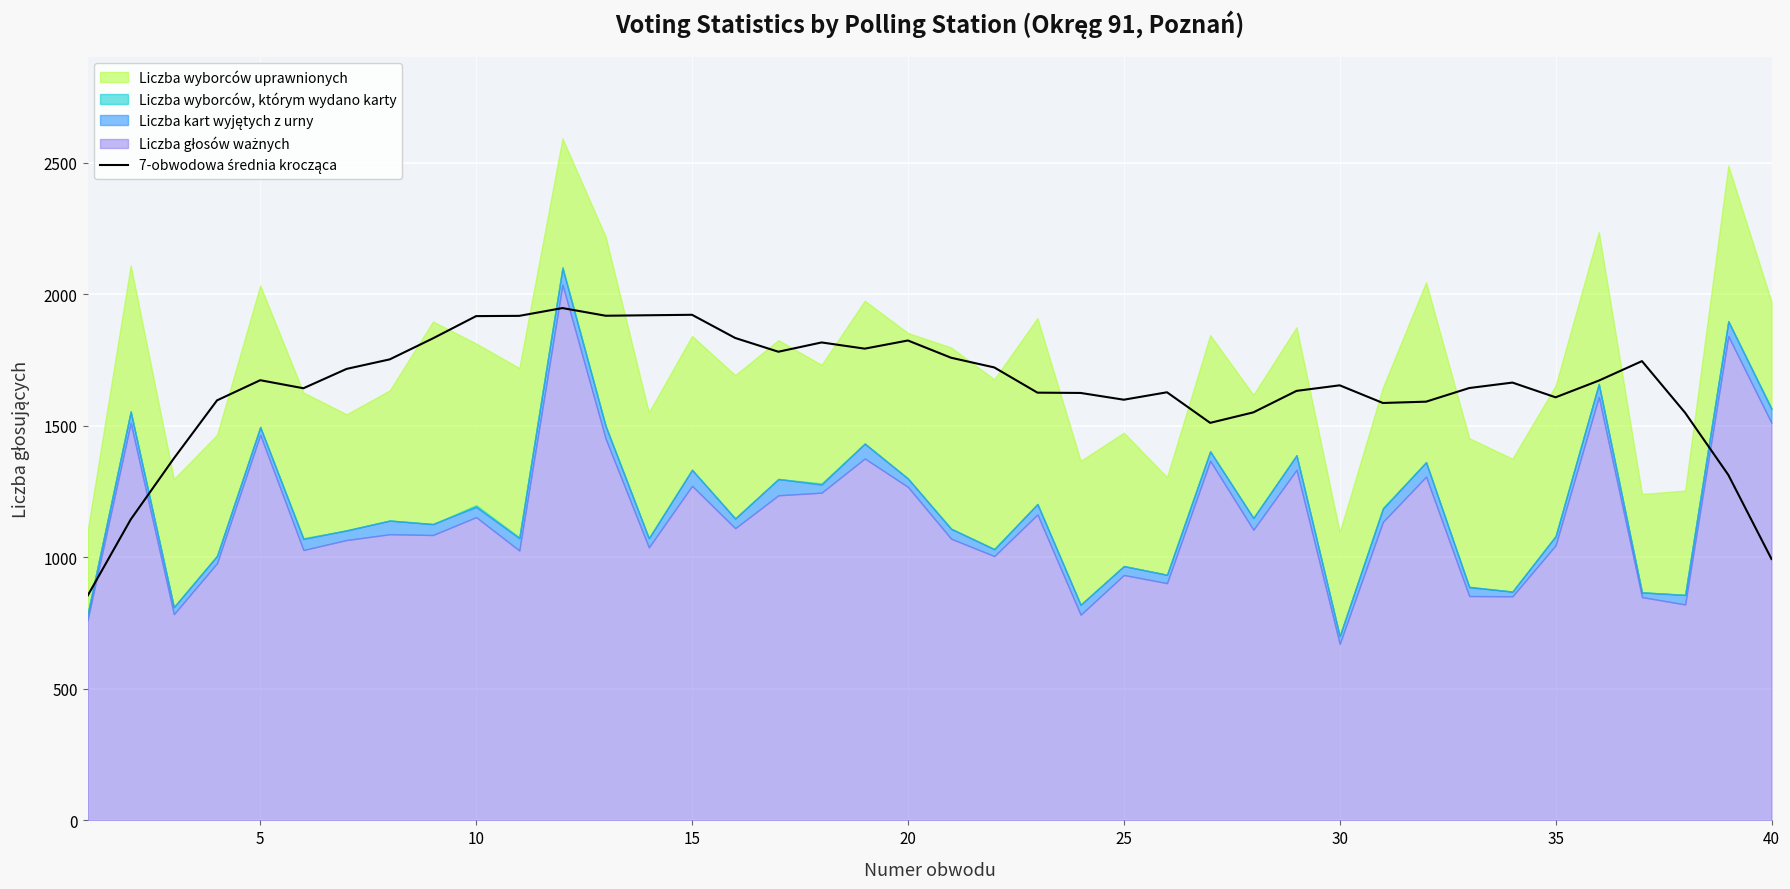

True or false: there are more than 2 points higher than both neighbors.

True